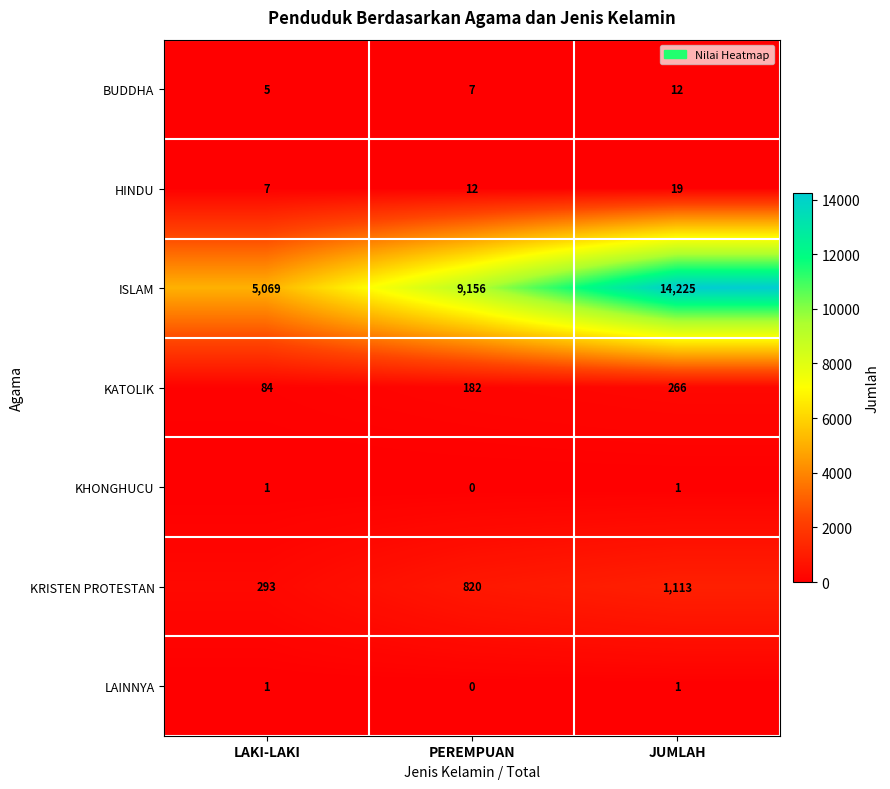

What is the total value across all series at PEREMPUAN?

10177